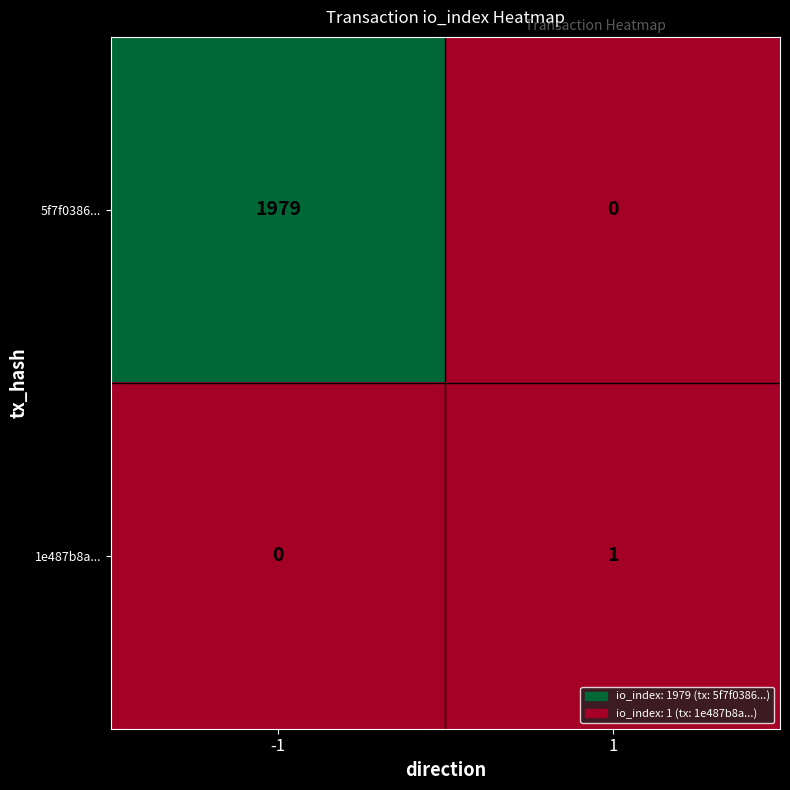

Between -1 and 1, which series saw the biggest shift?

5f7f0386...